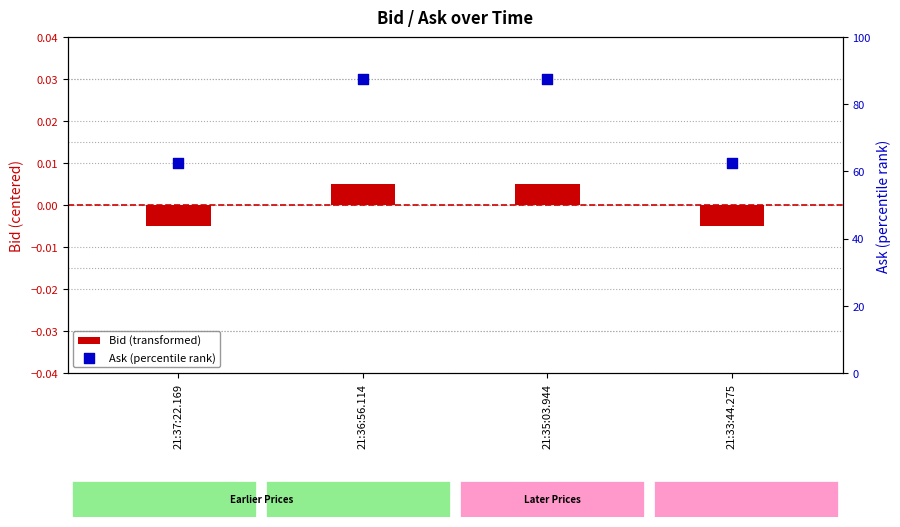

Is the value of Ask (percentile rank) at 21:37:22.169 greater than the value of Bid (transformed) at 21:33:44.275?

Yes